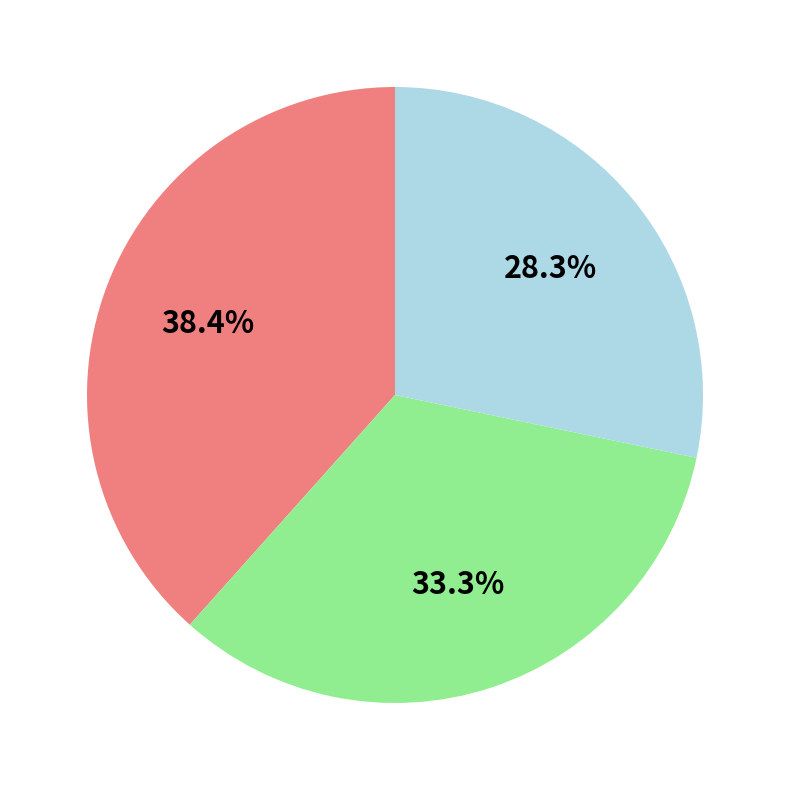

Is there any slice that represents more than half of the pie?

No